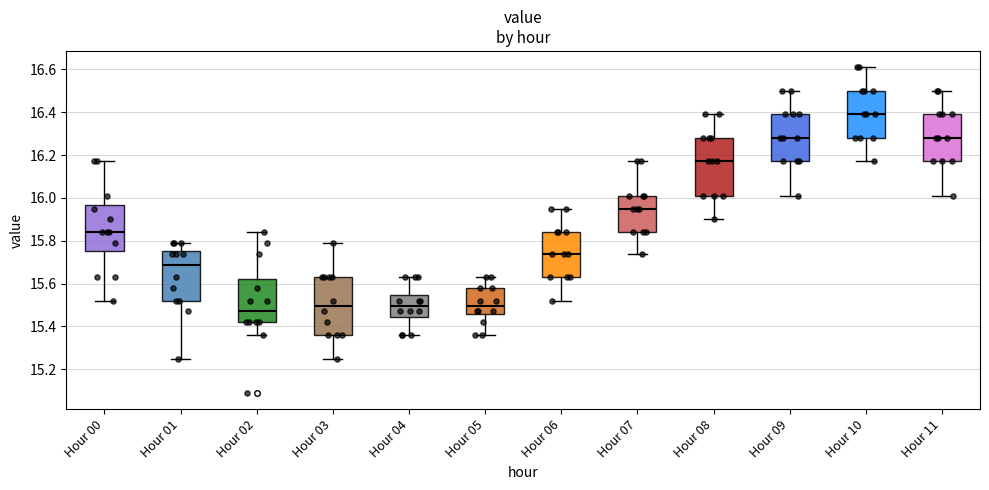

Reading left to right, transcribe this box plot: for each box, give where its median line is, the range the box spans, and where its two whiskers end, as read against the y-axis. The values are not printed on the chart, so give them approximately, as read against the axis.

Hour 00: median 15.84, box 15.76 to 15.96, whiskers 15.52 to 16.18
Hour 01: median 15.68, box 15.52 to 15.76, whiskers 15.26 to 15.80
Hour 02: median 15.48, box 15.42 to 15.62, whiskers 15.36 to 15.84
Hour 03: median 15.50, box 15.36 to 15.64, whiskers 15.26 to 15.80
Hour 04: median 15.50, box 15.44 to 15.54, whiskers 15.36 to 15.64
Hour 05: median 15.50, box 15.46 to 15.58, whiskers 15.36 to 15.64
Hour 06: median 15.74, box 15.64 to 15.84, whiskers 15.52 to 15.96
Hour 07: median 15.96, box 15.84 to 16.02, whiskers 15.74 to 16.18
Hour 08: median 16.18, box 16.02 to 16.28, whiskers 15.90 to 16.40
Hour 09: median 16.28, box 16.18 to 16.40, whiskers 16.02 to 16.50
Hour 10: median 16.40, box 16.28 to 16.50, whiskers 16.18 to 16.62
Hour 11: median 16.28, box 16.18 to 16.40, whiskers 16.02 to 16.50